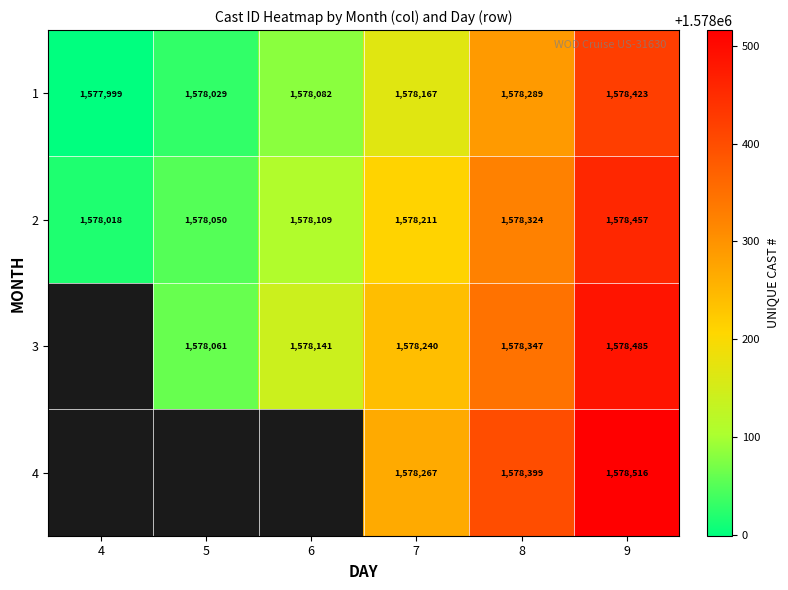

At which category is the sum across all series the highest?

9